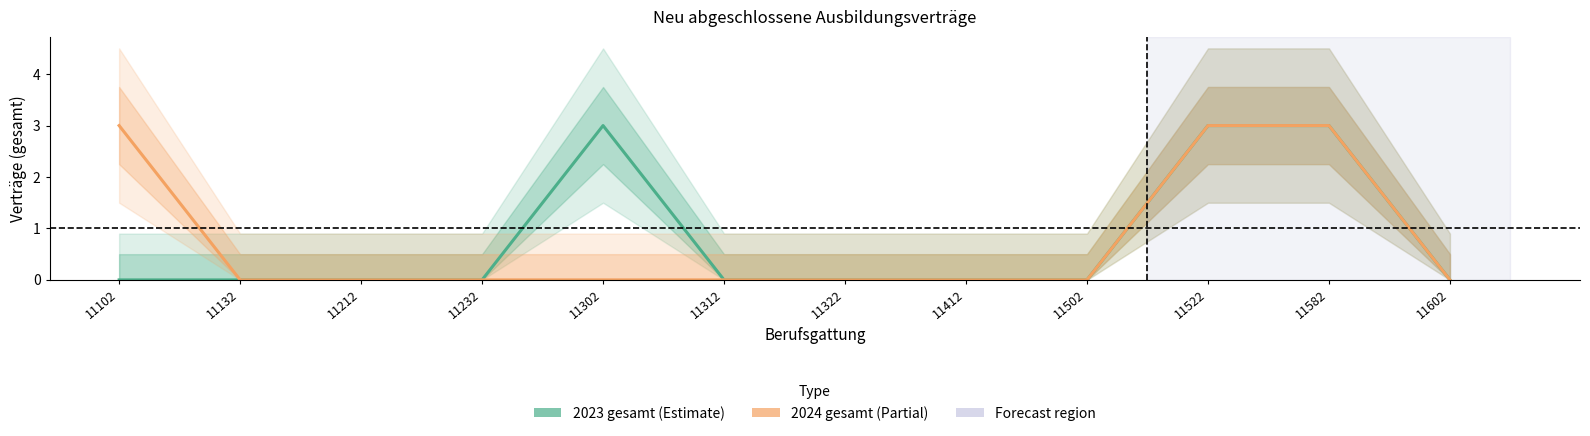

At which category is the sum across all series the highest?

11522